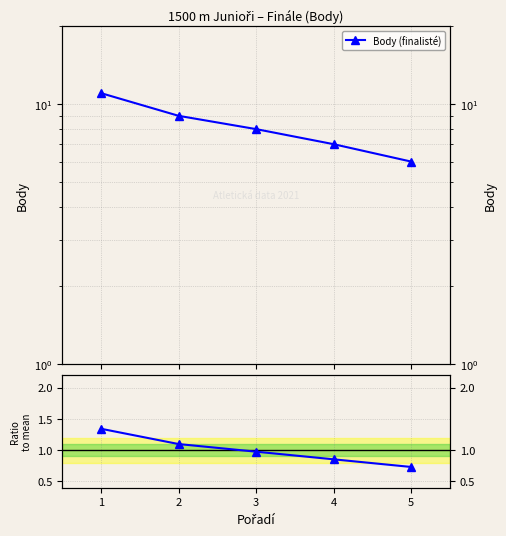

What is the maximum value for Body (finalisté)?

11.0